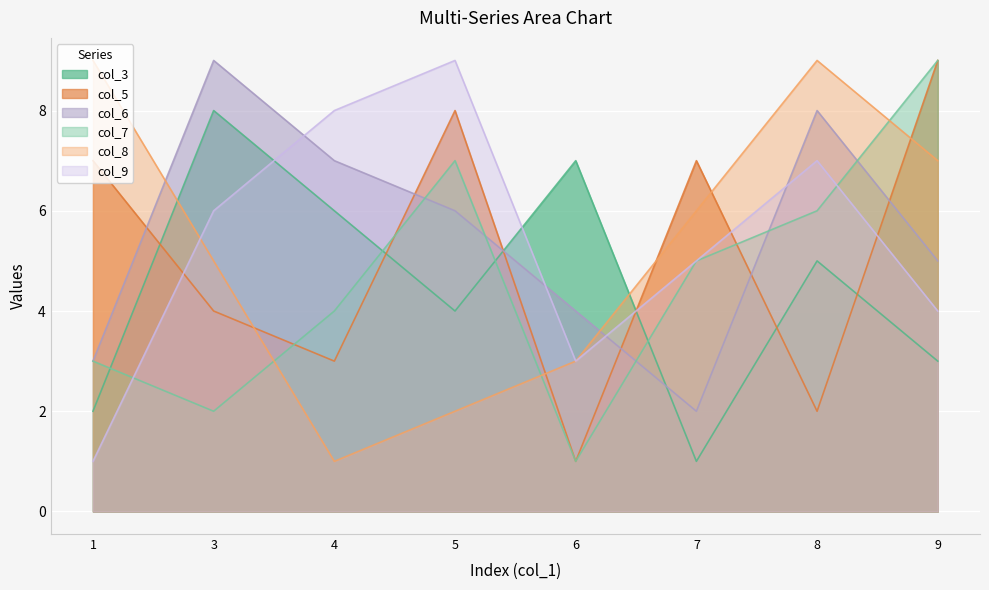

What is the approximate value of col_7 at 7?

5